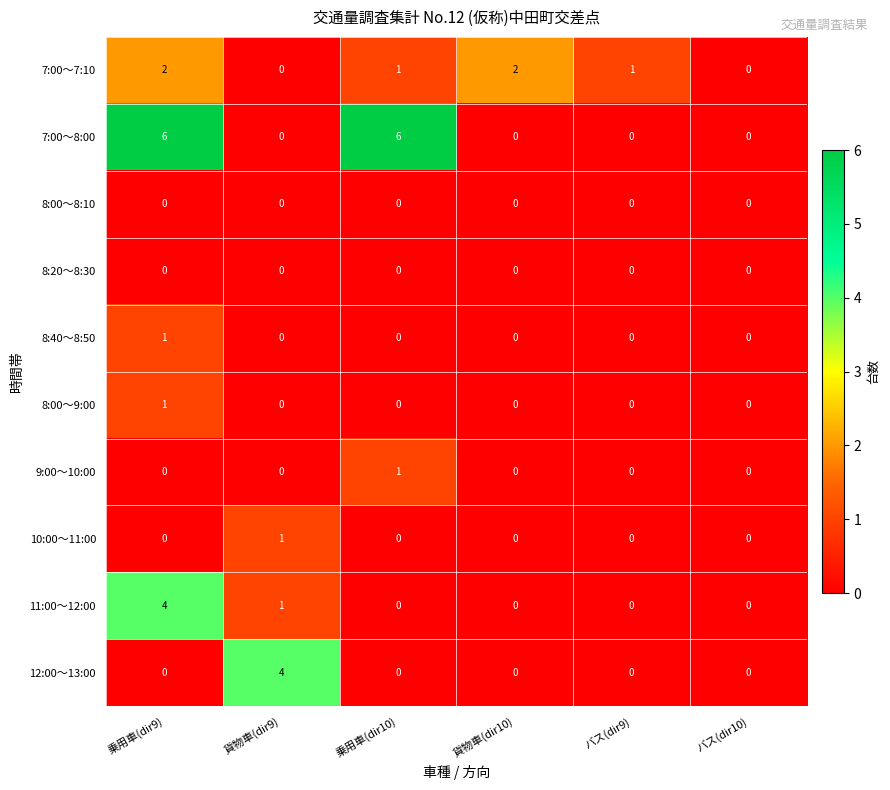

At which category is the sum across all series the highest?

乗用車(dir9)